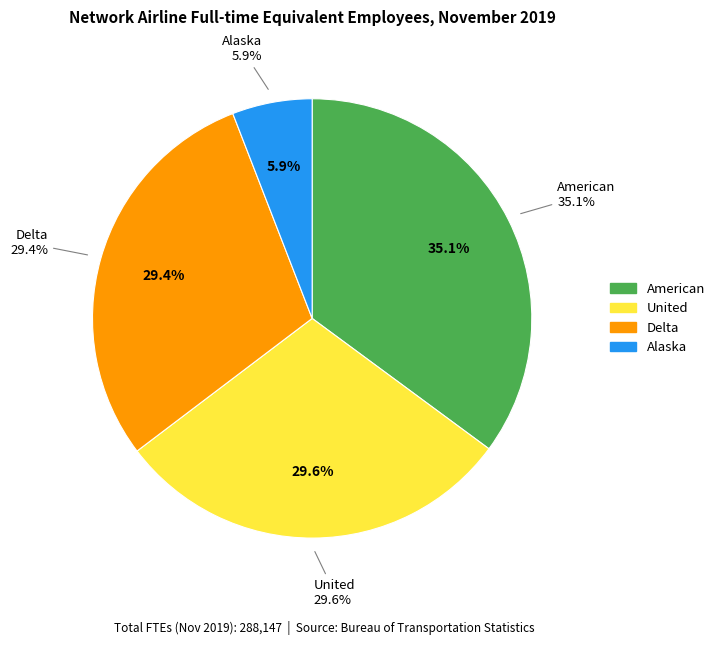

To the nearest percent, what is the combined percentage of Alaska and United?

35%